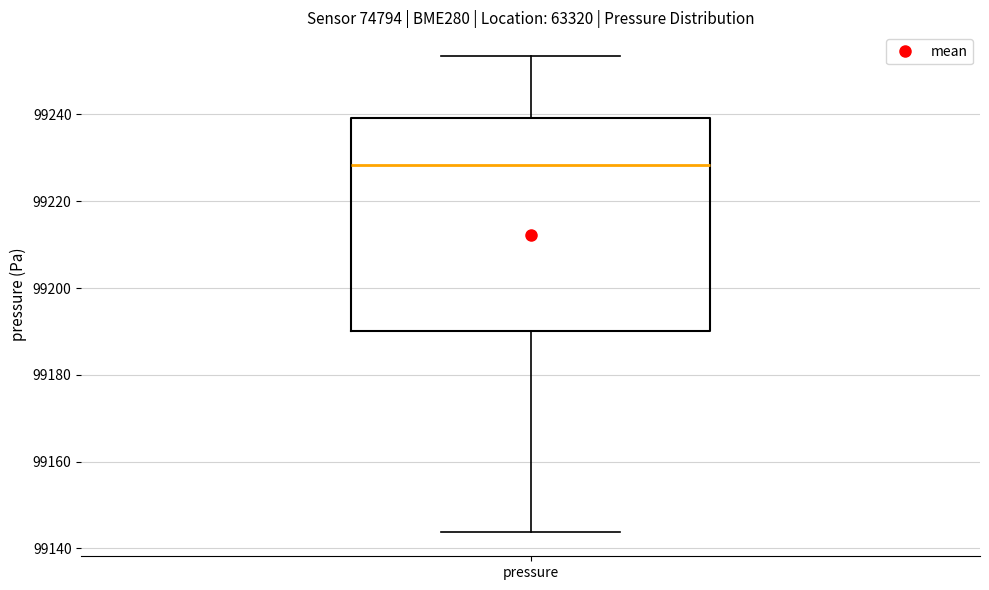

Transcribe this box plot: give where the median line is, the range the box spans, and where the two whiskers end, as read against the y-axis. The values are not printed on the chart, so give them approximately, as read against the axis.

median 99228, box 99190 to 99240, whiskers 99144 to 99254